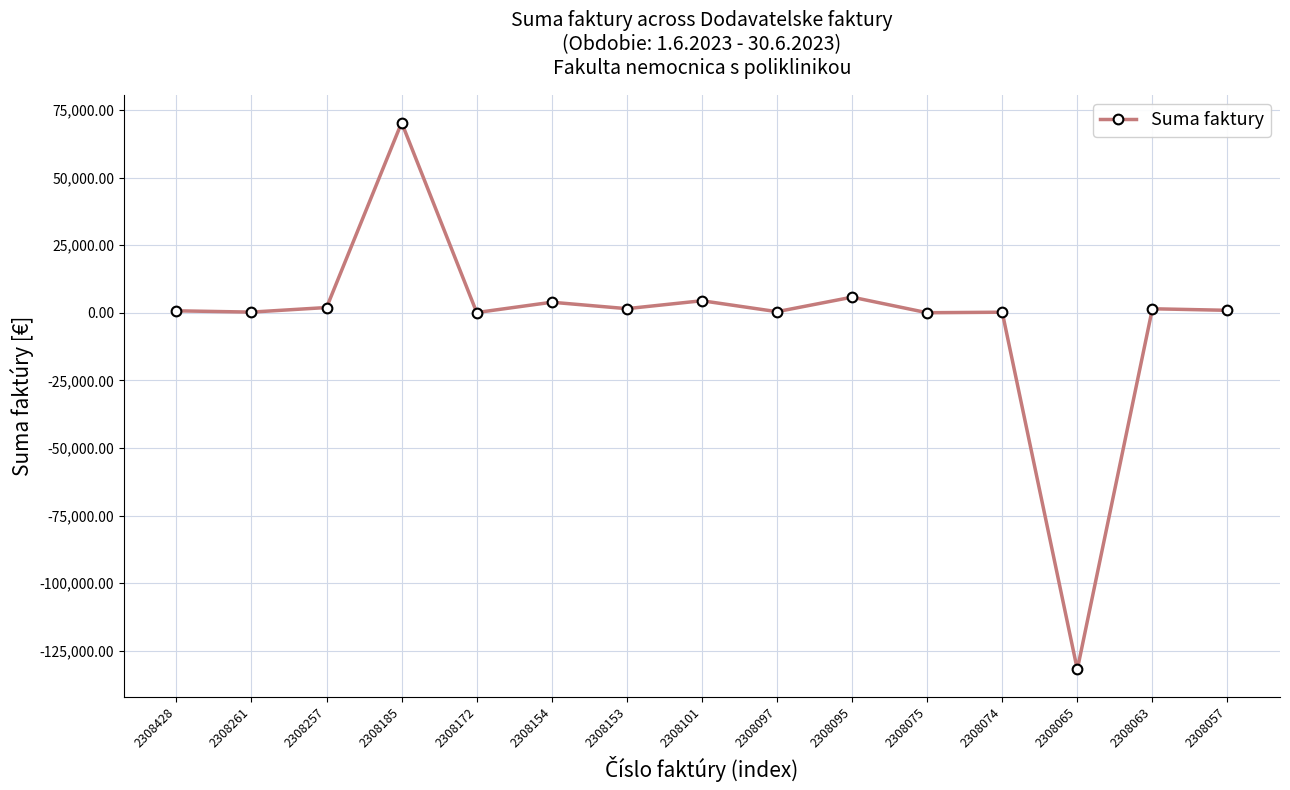

The chart shows a value of 1523.6 at 2308153. True or false?

True